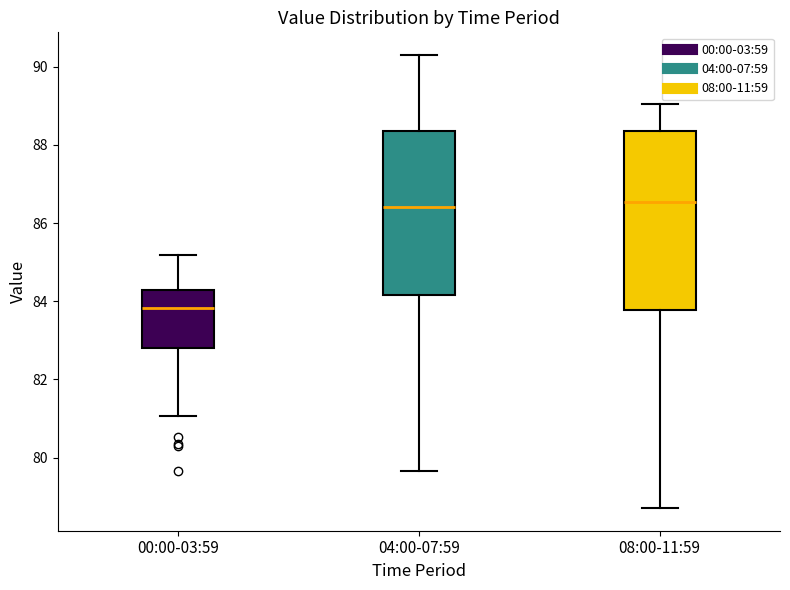

Where does the median line of the box for 04:00-07:59 sit on the y-axis? The values are not printed on the chart, so give them approximately, as read against the axis.

86.4